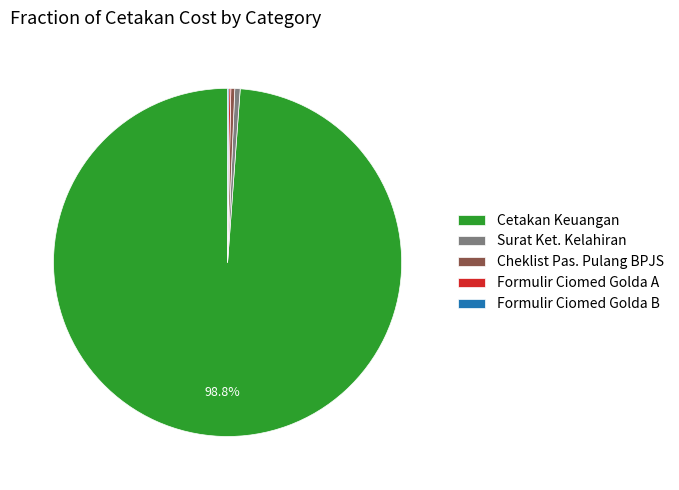

Does Cheklist Pas. Pulang BPJS represent more than half of the total?

No